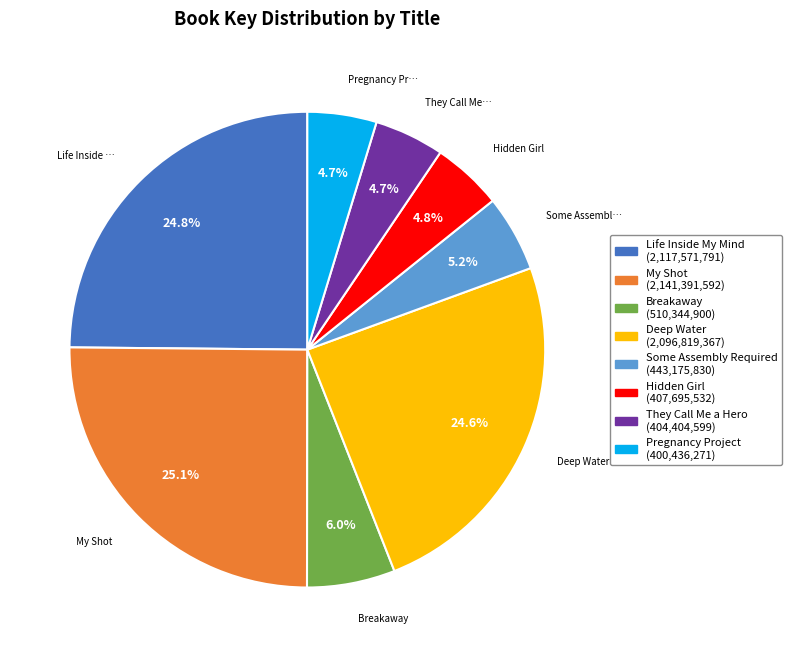

Does any single category account for the majority?

No